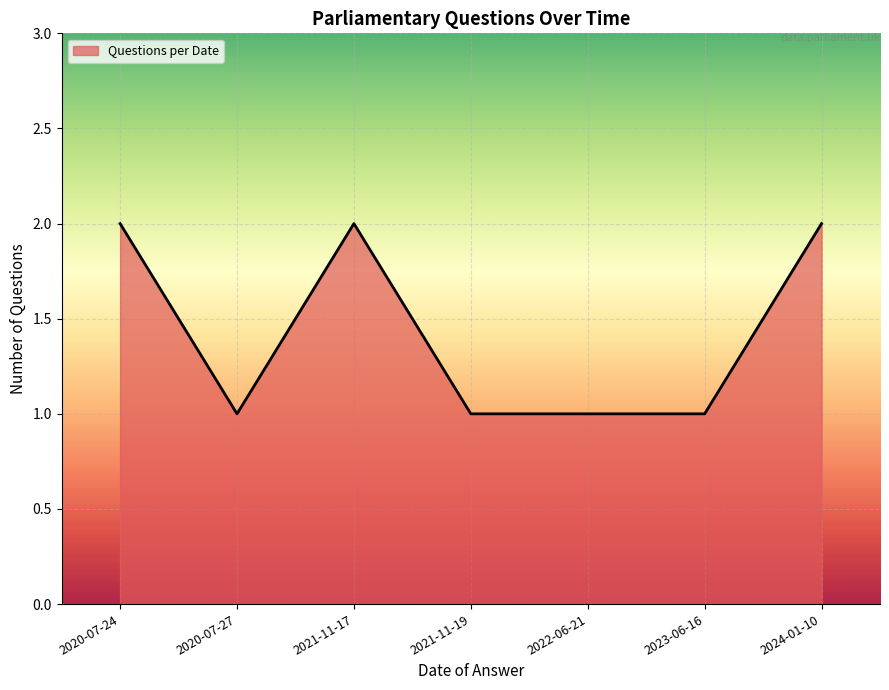

What is the greatest value displayed?

2